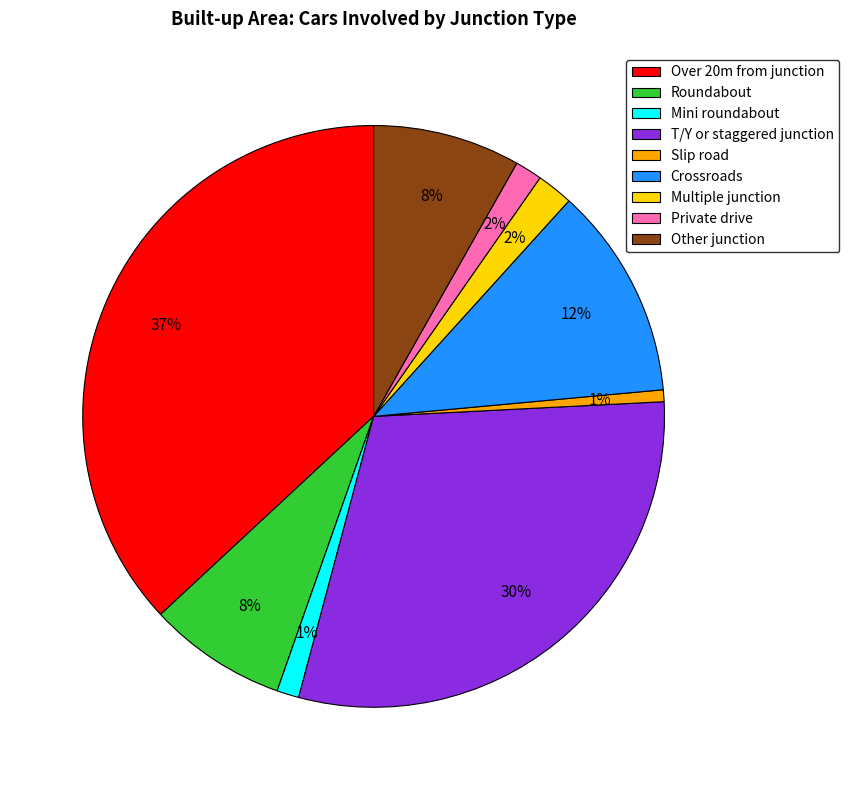

Is it true that Private drive is 2% of the pie?

True